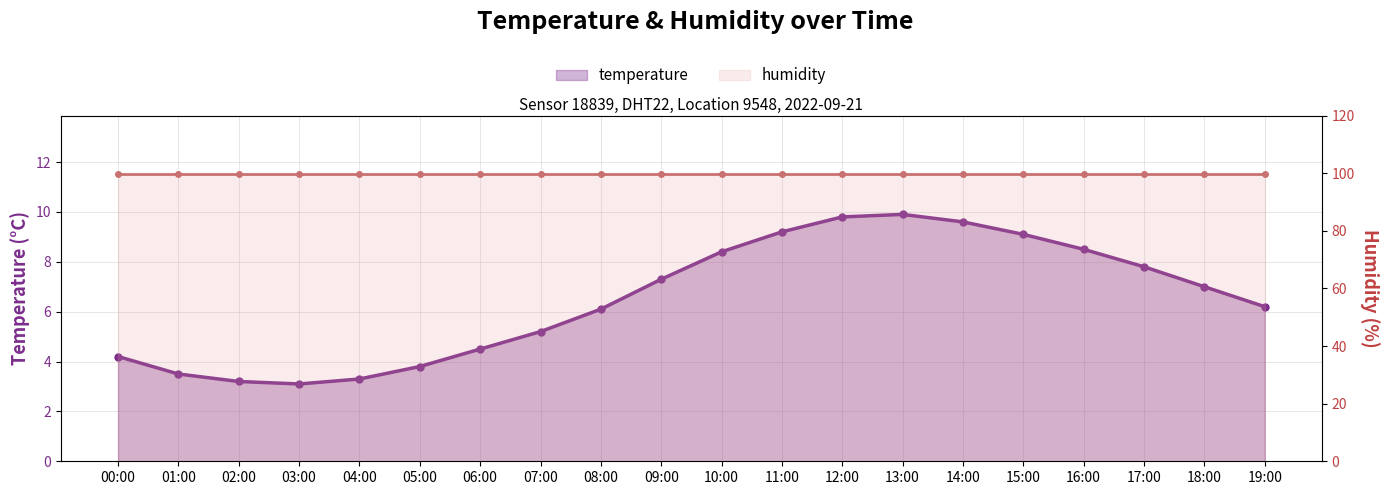

What is the sum of the values at 06:00 and 17:00?

12.3